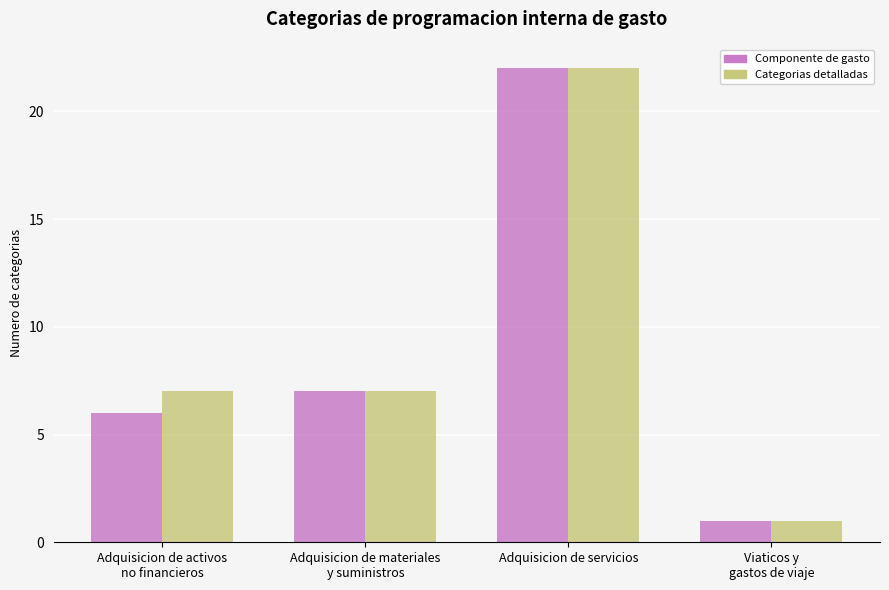

Count the Categorias detalladas values in the range 7 to 22.

3